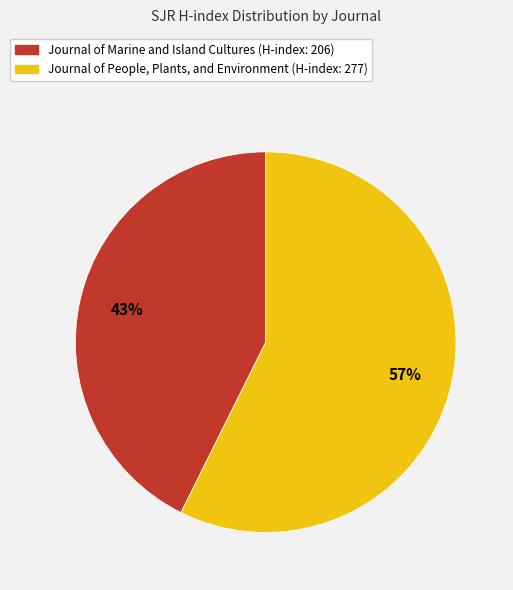

True or false: Journal of People, Plants, and Environment accounts for 19% of the total.

False